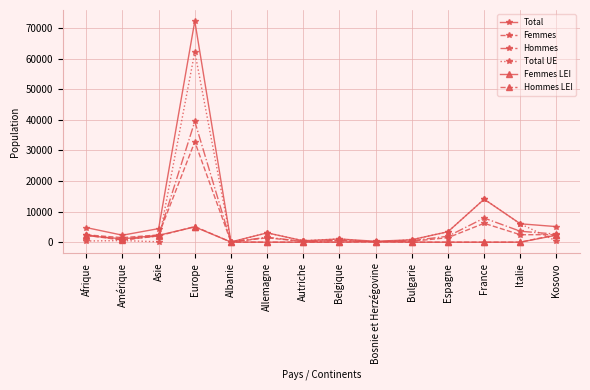

What is the label of the 13th point from the left?

Italie